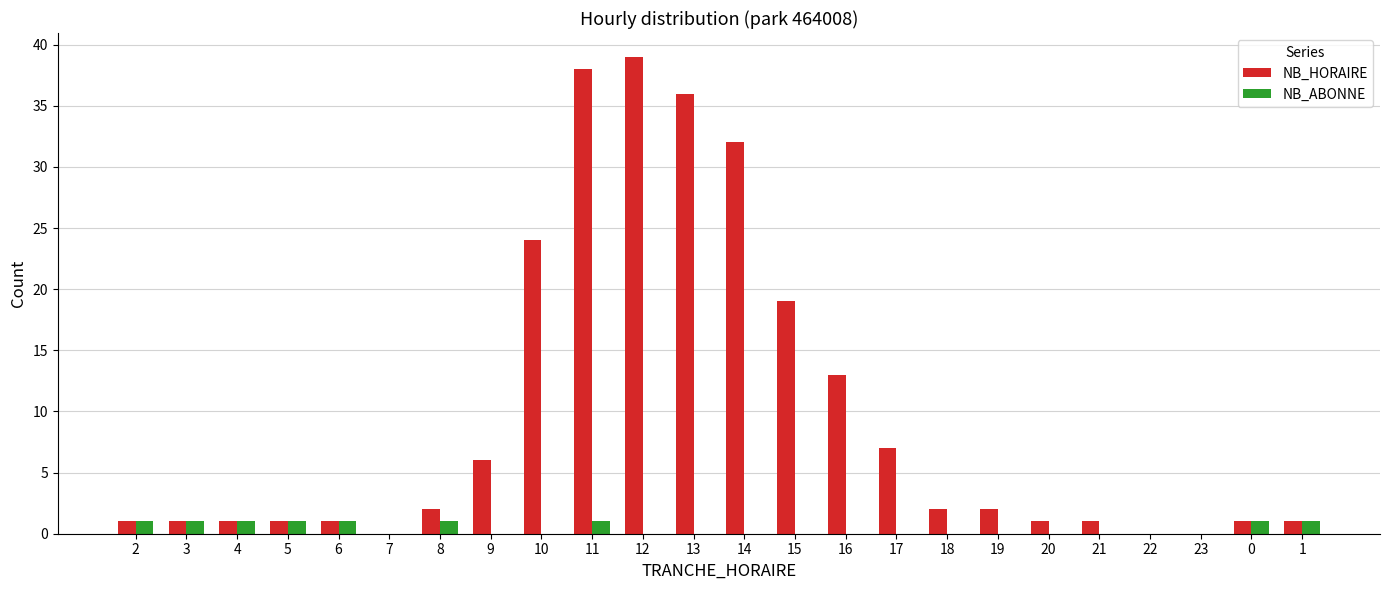

What is the highest value of the NB_HORAIRE series?

39